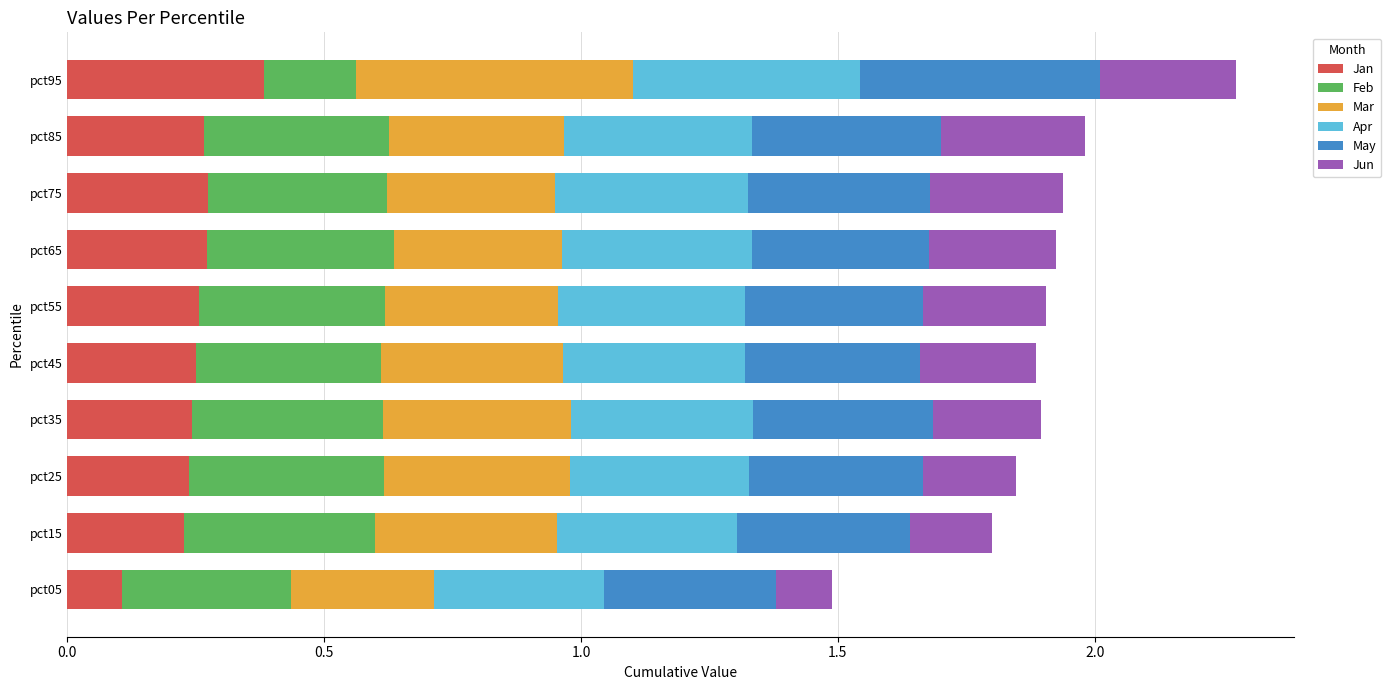

At which category is the sum across all series the highest?

pct95